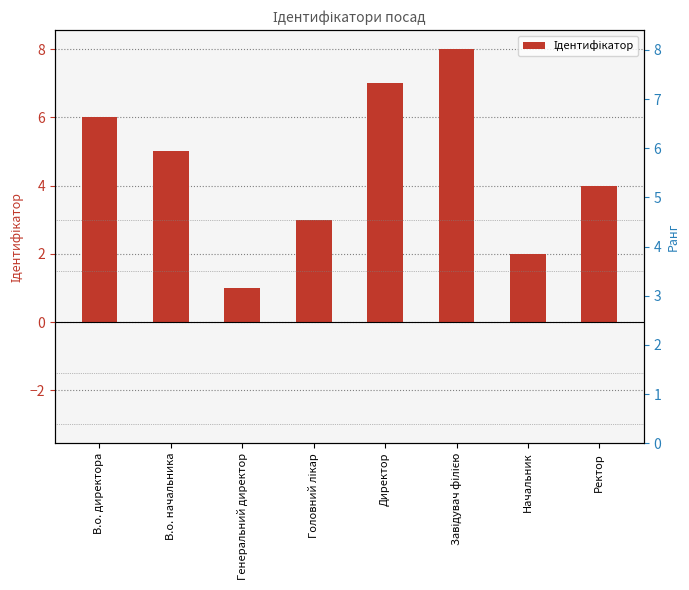

Between Завідувач філією and Начальник, which is larger?

Завідувач філією